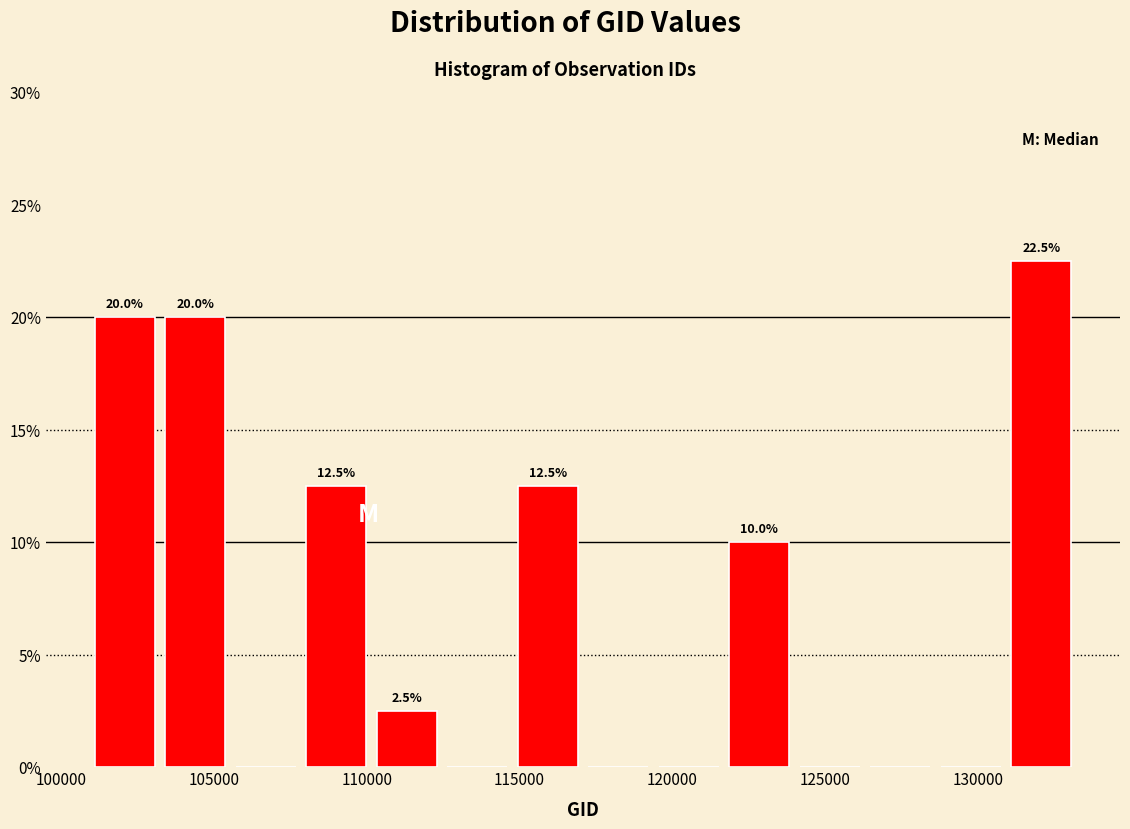

Which range on the x-axis has the tallest bar?

131000 to 133000